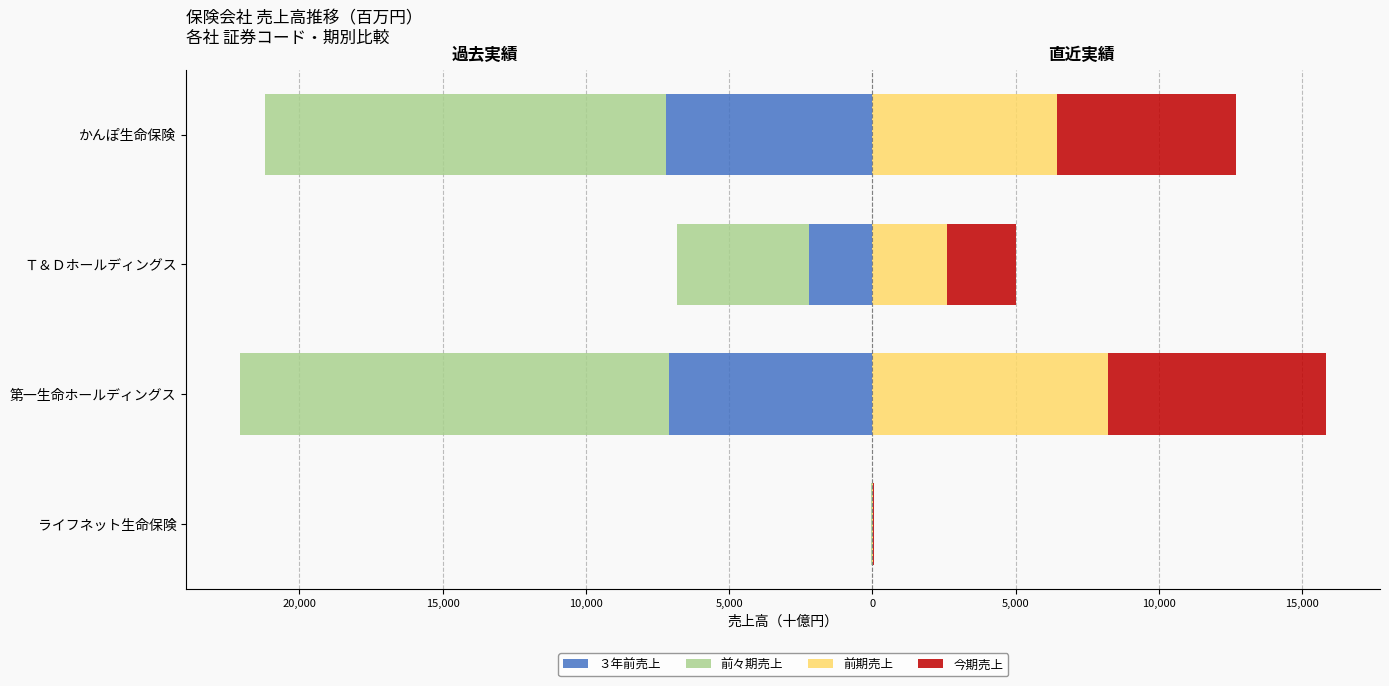

Reading left to right, list all the values displayed in this chart.

３年前売上: -16.9	-7114.1	-2197.9	-7211.4
前々期売上: -37.6	-14941.9	-4611.9	-13997.6
前期売上: 26.2	8209.7	2614.4	6454.2
今期売上: 30.3	7612.0	2390.0	6220.0